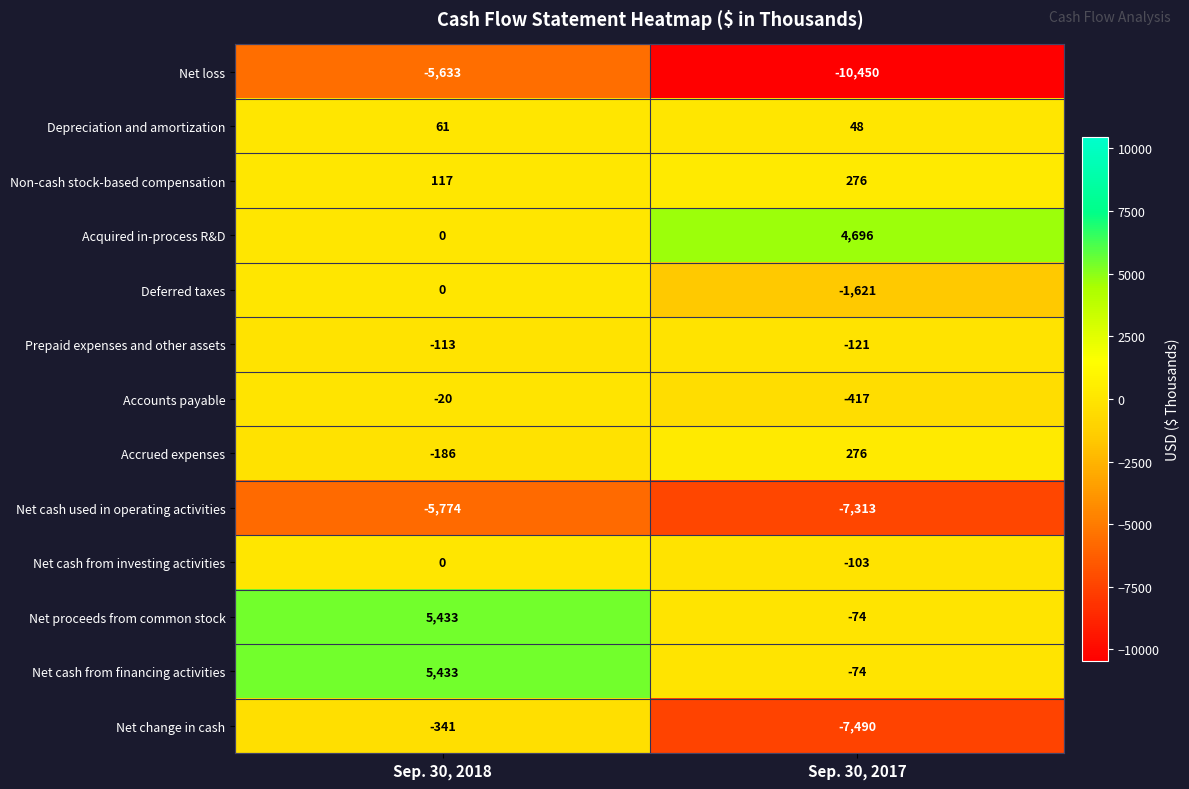

List the labels in order of Net cash used in operating activities value, largest first.

Sep. 30, 2018, Sep. 30, 2017